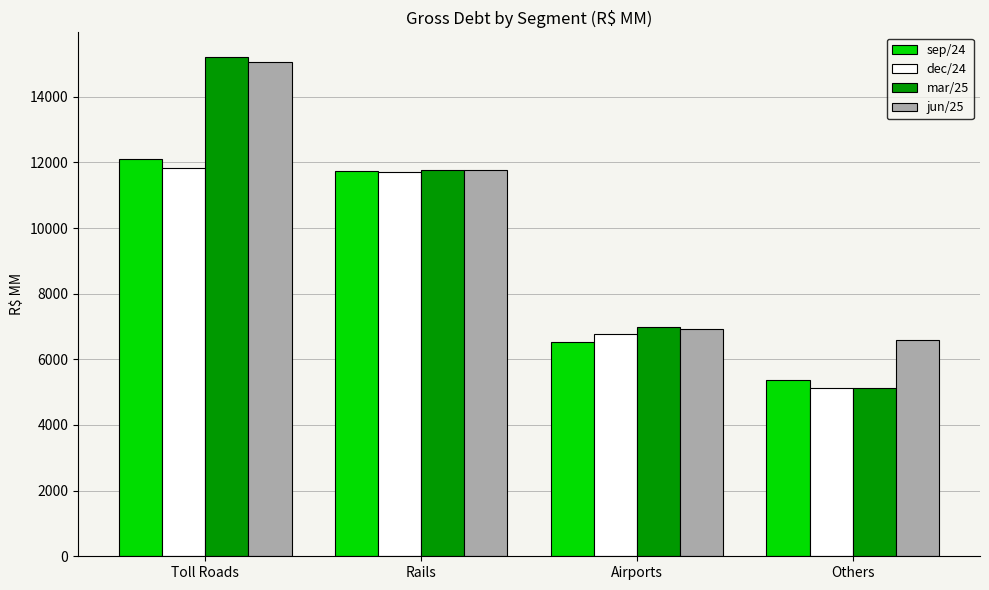

What is the difference between the highest and lowest values at Airports?

435.4